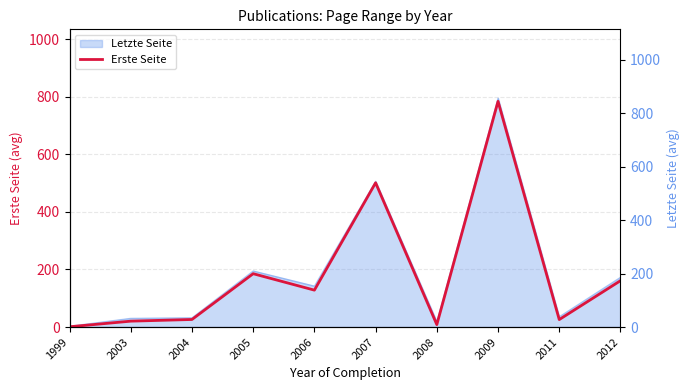

Rank the categories by value from highest to lowest.

2009, 2007, 2005, 2012, 2006, 2004, 2011, 2003, 2008, 1999